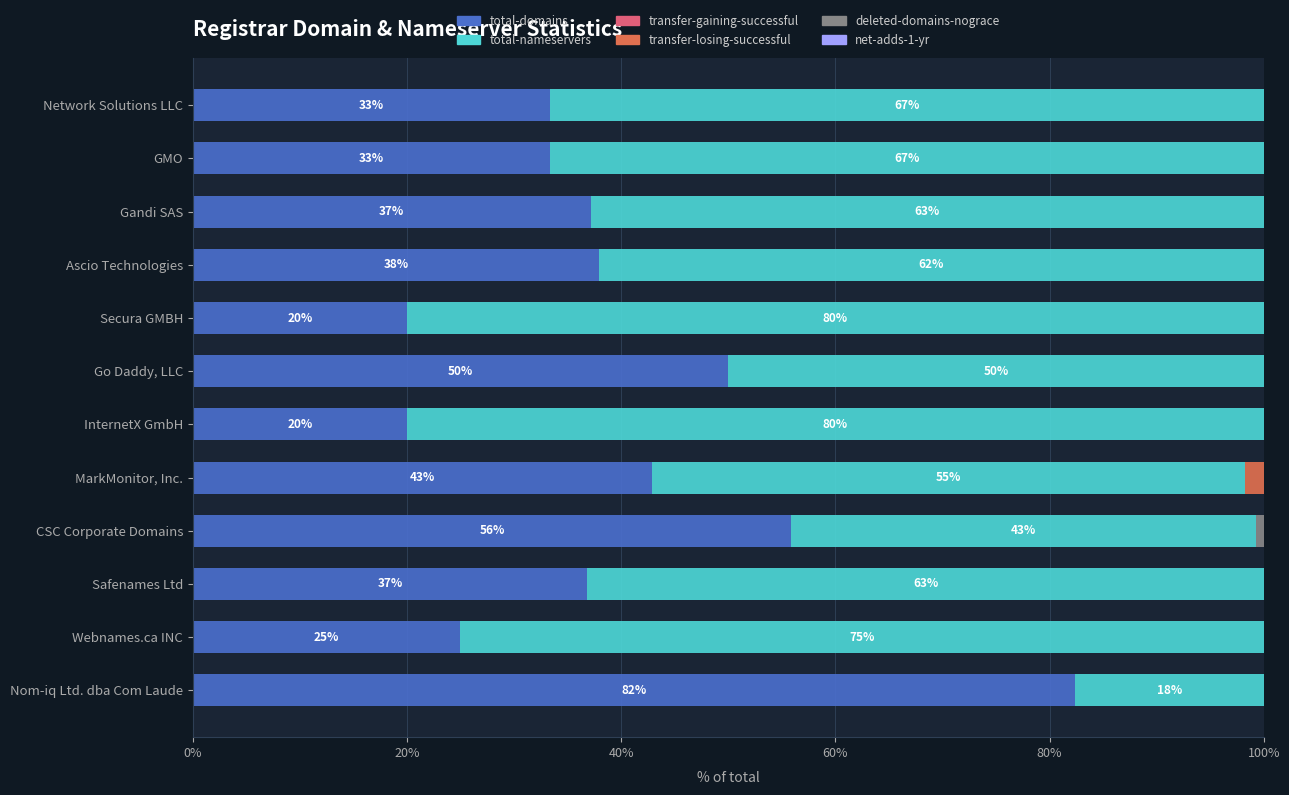

What is the total value across all series at InternetX GmbH?

100.0